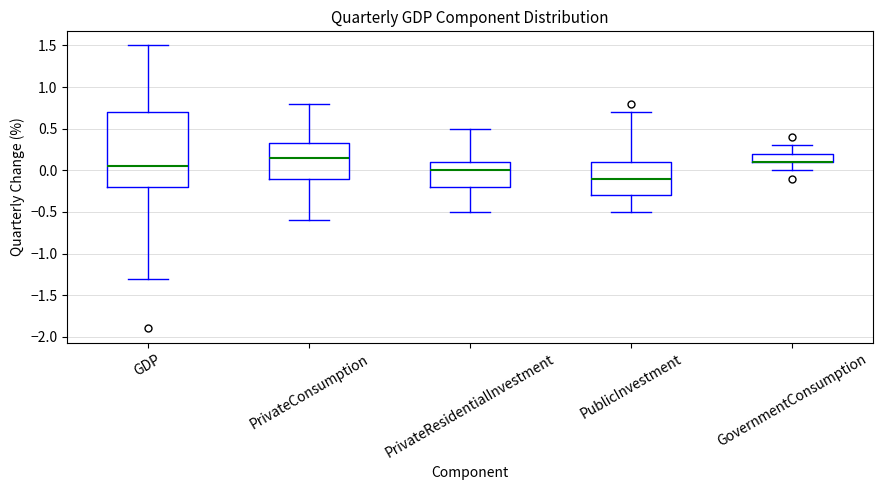

Reading left to right, transcribe this box plot: for each box, give where its median line is, the range the box spans, and where its two whiskers end, as read against the y-axis. The values are not printed on the chart, so give them approximately, as read against the axis.

GDP: median 0.05, box -0.20 to 0.70, whiskers -1.30 to 1.50
PrivateConsumption: median 0.15, box -0.10 to 0.35, whiskers -0.60 to 0.80
PrivateResidentialInvestment: median 0.00, box -0.20 to 0.10, whiskers -0.50 to 0.50
PublicInvestment: median -0.10, box -0.30 to 0.10, whiskers -0.50 to 0.70
GovernmentConsumption: median 0.10 (drawn on the box's lower edge), box 0.10 to 0.20, whiskers 0.00 to 0.30